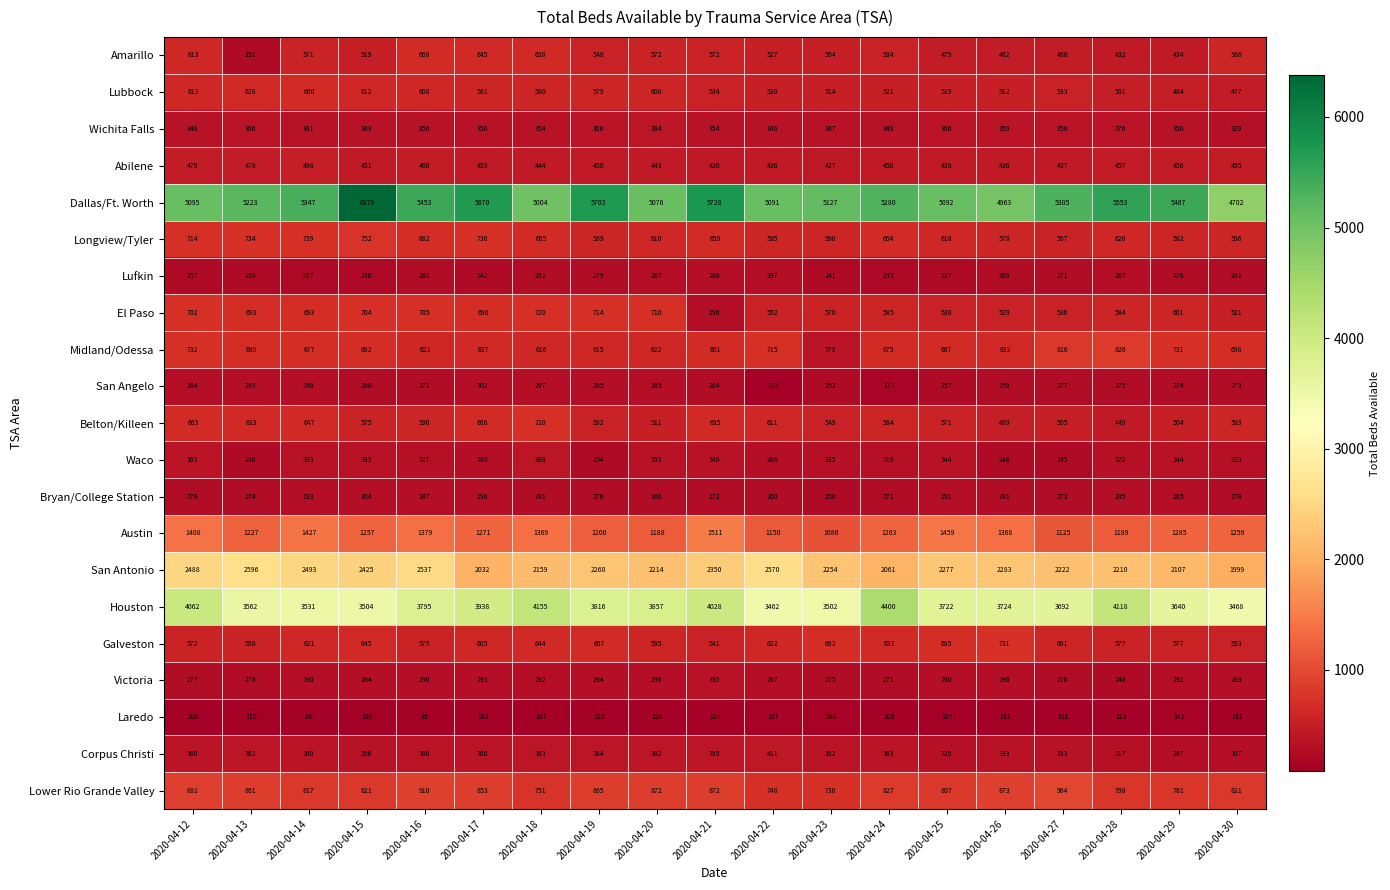

How many data points in Victoria are less than 290?

9